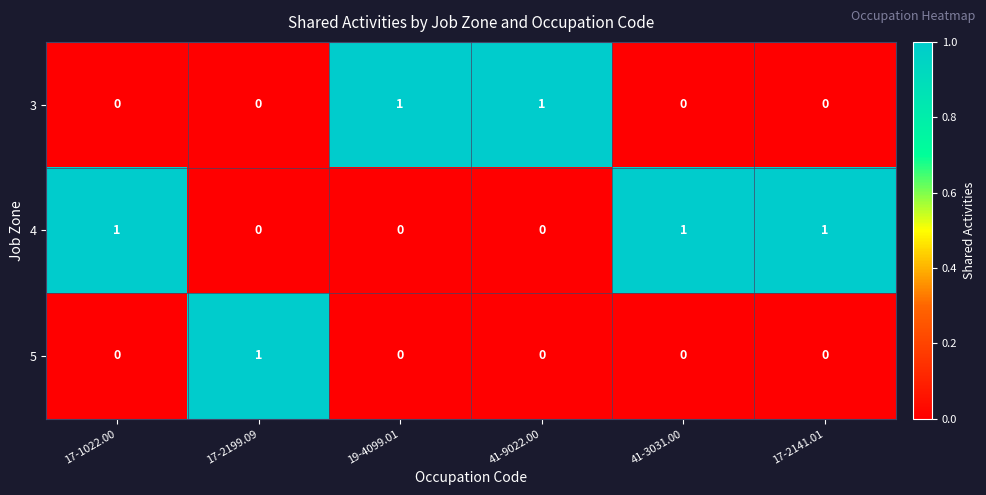

Reading right to left, what are all the values shown in this chart?

3: 0	0	1	1	0	0
4: 1	1	0	0	0	1
5: 0	0	0	0	1	0